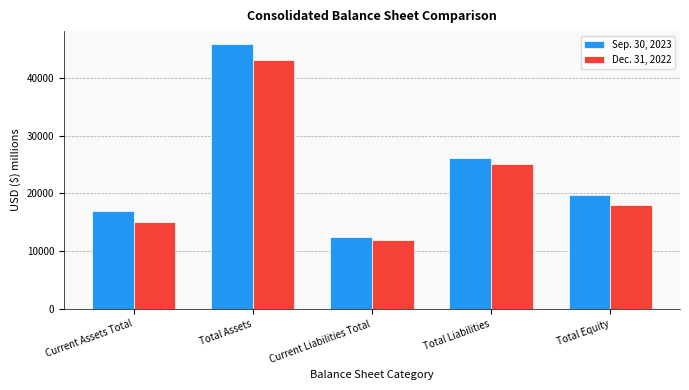

At which category does the chart reach its peak across all series?

Total Assets